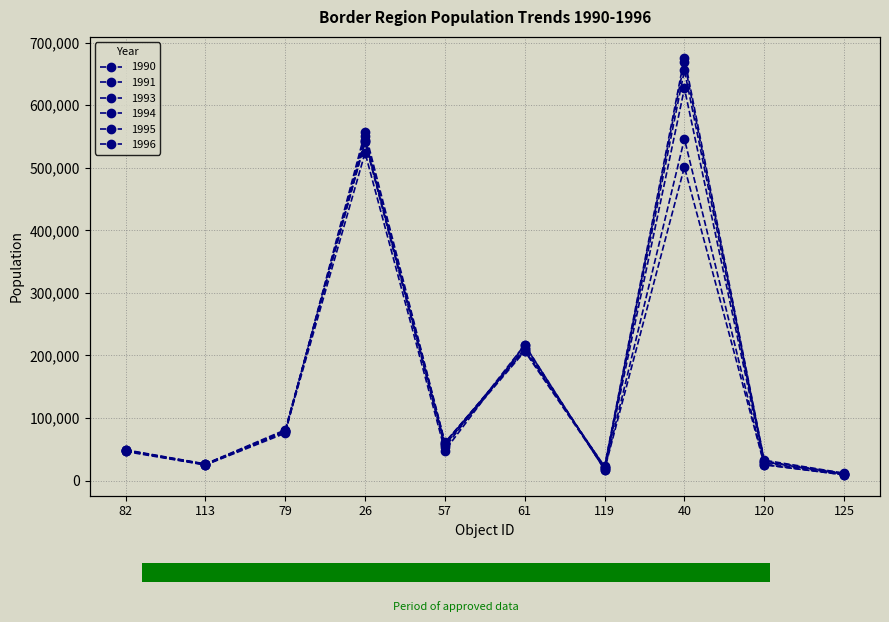

What are all the series names shown in the legend?

1990, 1991, 1993, 1994, 1995, 1996